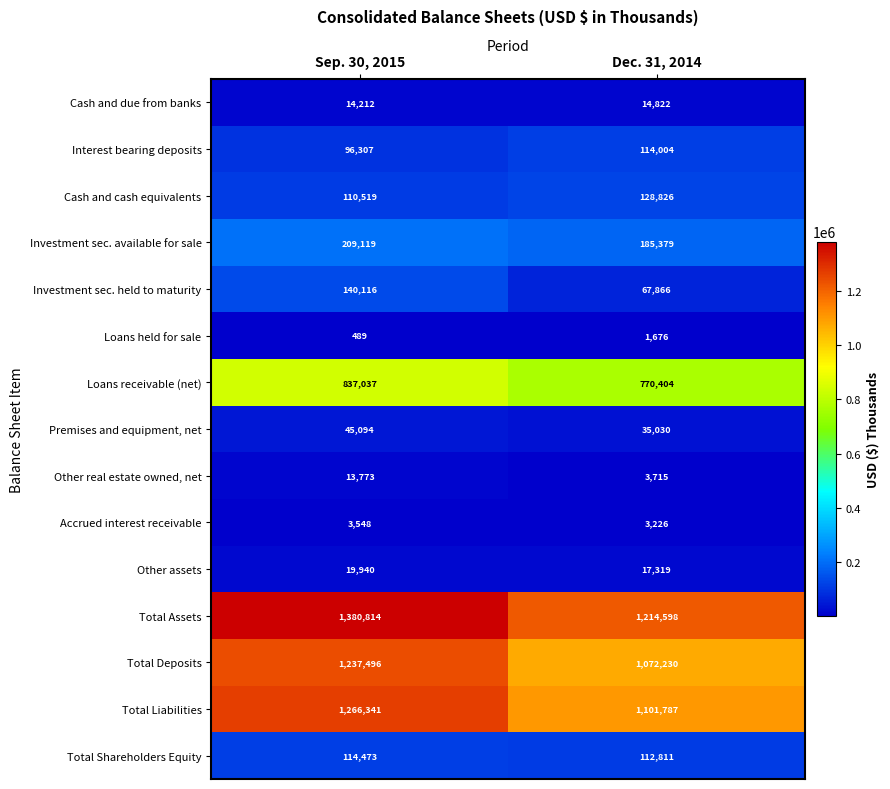

Which label corresponds to the largest value in the chart?

Sep. 30, 2015